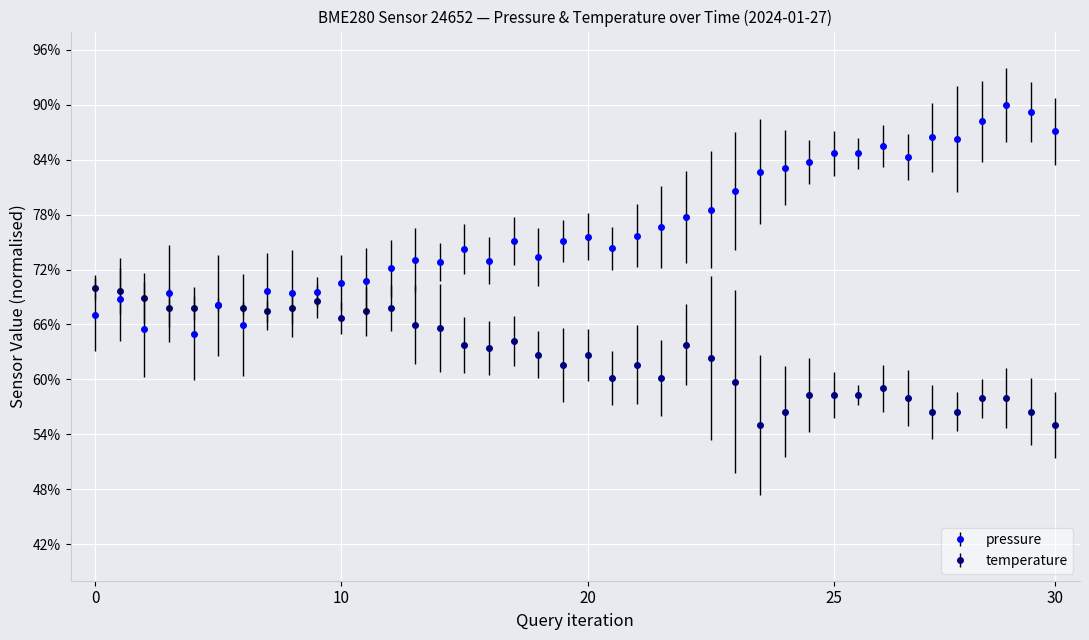

What is the average value of the pressure series?

0.8